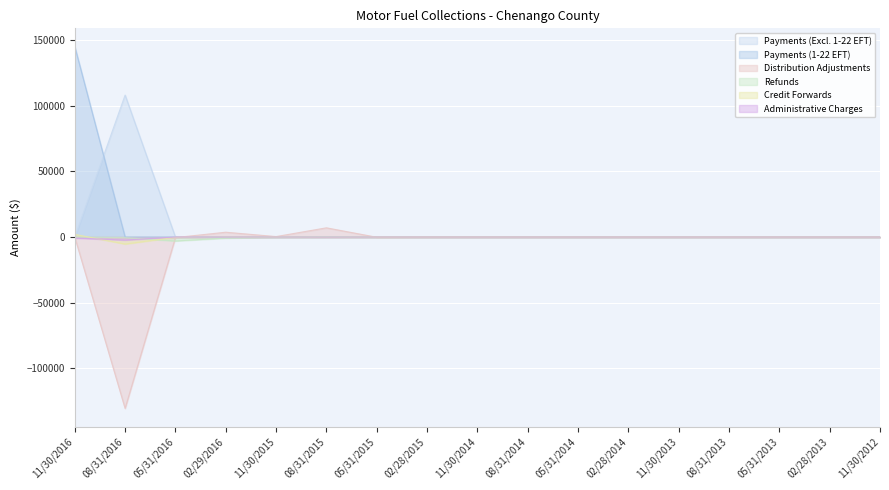

Which series has the widest spread of values?

Payments (1-22 EFT)